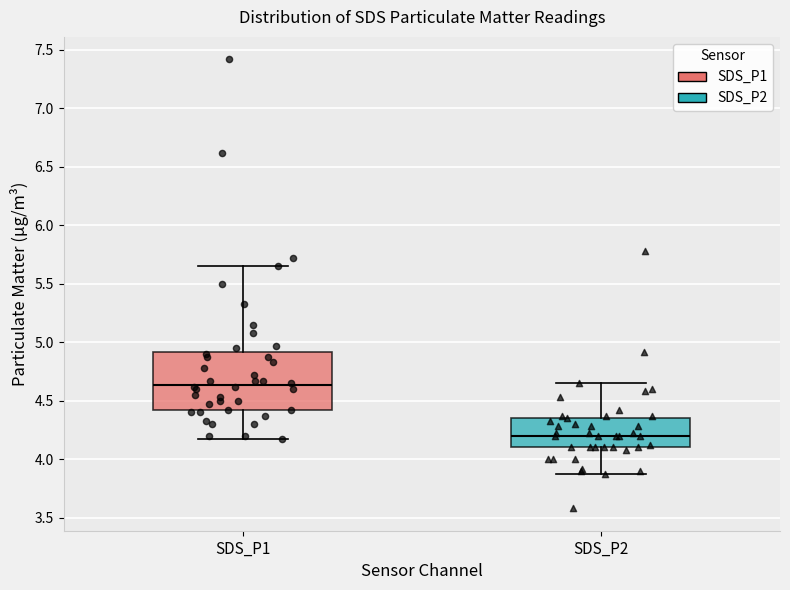

Reading left to right, transcribe this box plot: for each box, give where its median line is, the range the box spans, and where its two whiskers end, as read against the y-axis. The values are not printed on the chart, so give them approximately, as read against the axis.

SDS_P1: median 4.65, box 4.40 to 4.90, whiskers 4.15 to 5.65
SDS_P2: median 4.20, box 4.10 to 4.35, whiskers 3.85 to 4.65